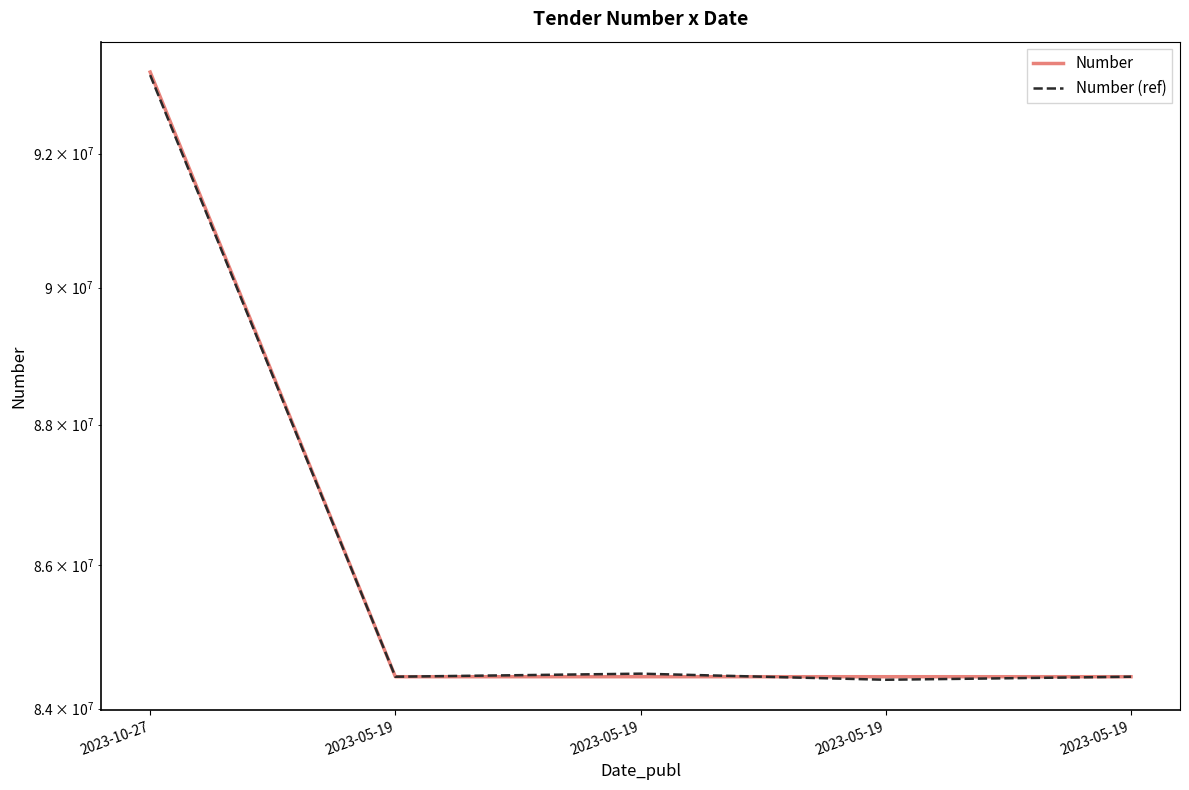

What is the average value of the Number series?

86198885.8